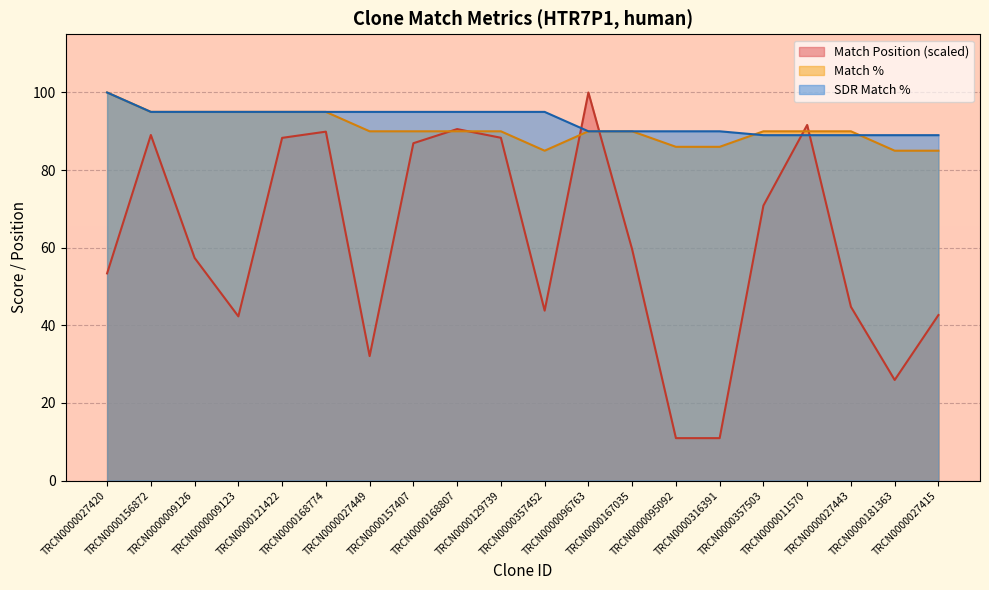

What is the difference between the SDR Match % values at TRCN0000011570 and TRCN0000357452?

6.0